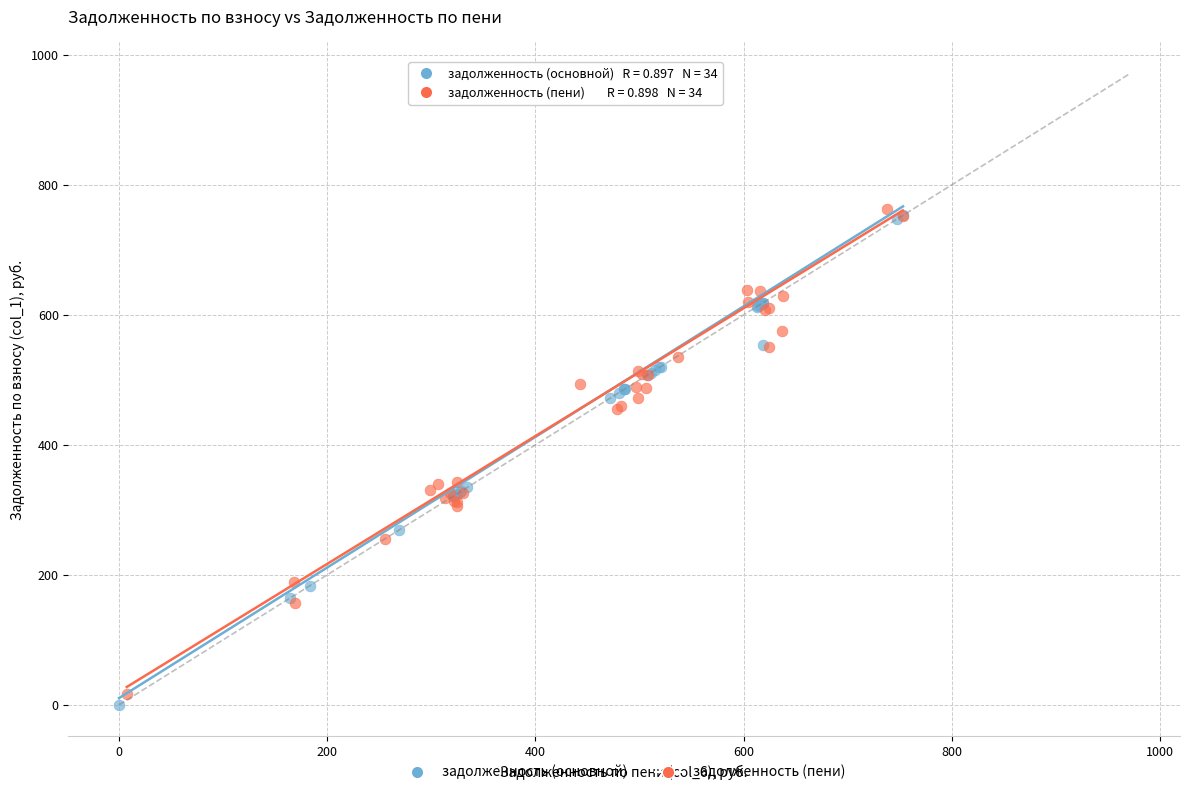

Which series has the largest Y range (max minus min)?

задолженность (основной)